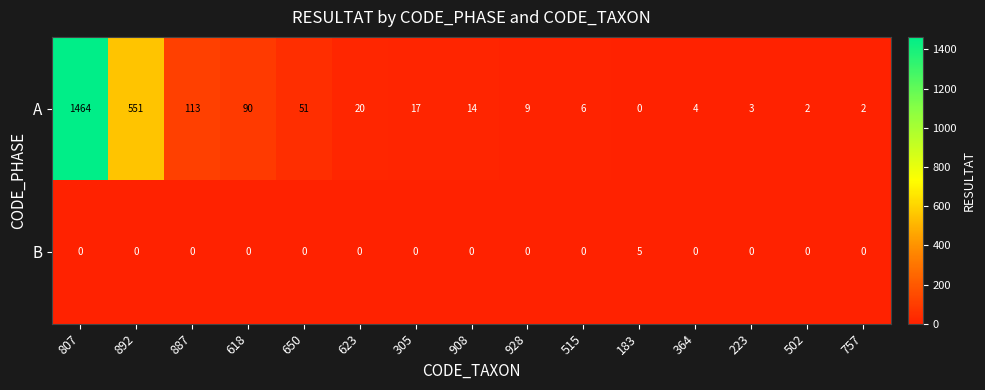

Where does the A series first go above 14?

807